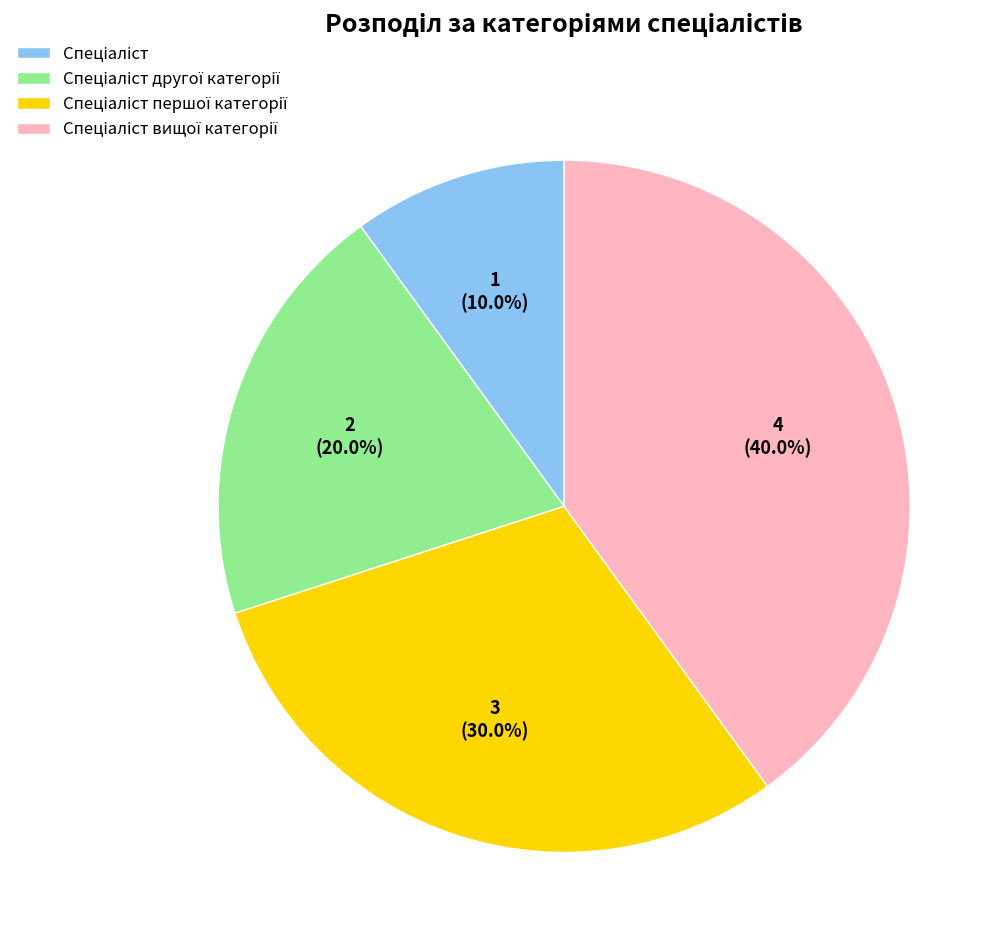

To the nearest percent, what is the difference between the largest and smallest slice percentages?

30%